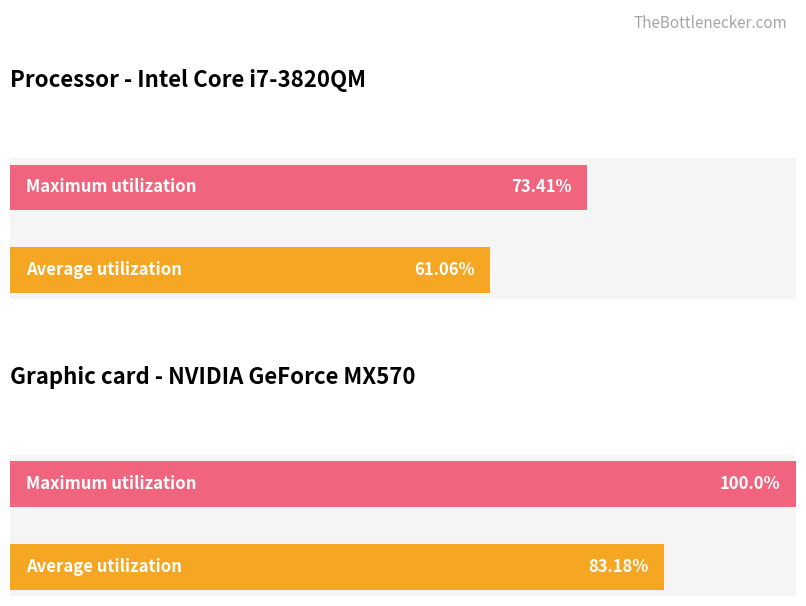

True or false: Average utilization has a value of 15.7 at Zr1O2+Ti2O3+Ti1O1+Ta1W3.

False